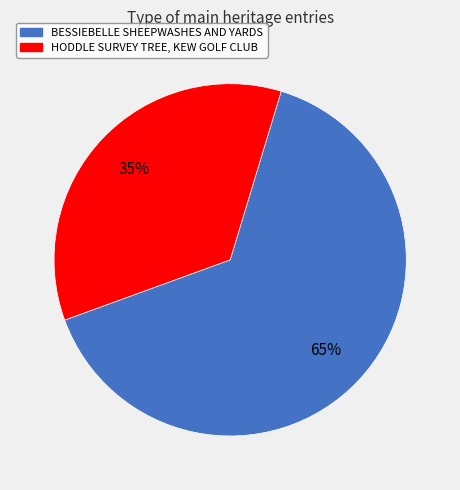

Do HODDLE SURVEY TREE, KEW GOLF CLUB and BESSIEBELLE SHEEPWASHES AND YARDS together represent more than half of the pie?

Yes